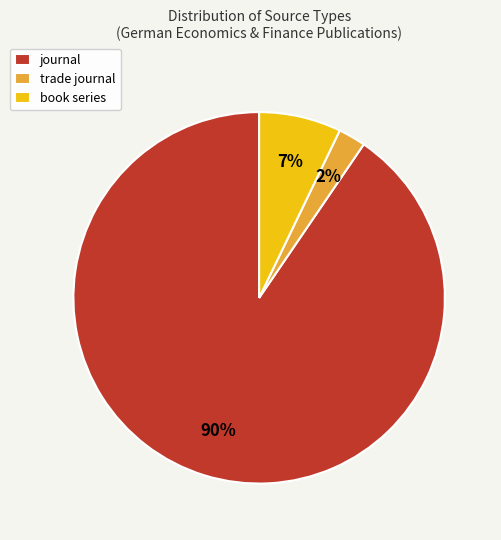

How many segments does this pie chart have?

3